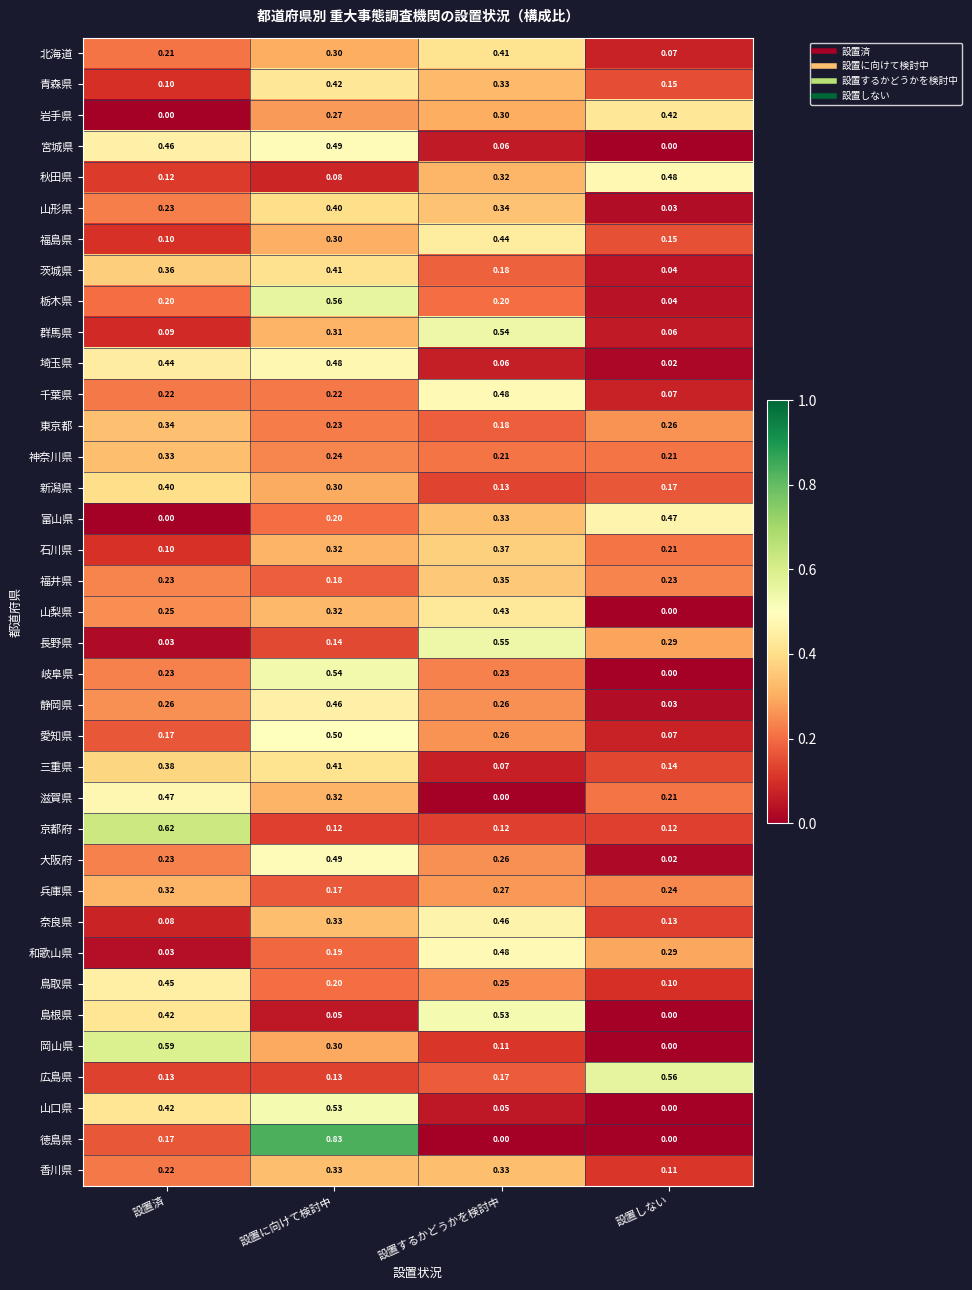

Where is 岐阜県 nearest to the value 0?

設置しない